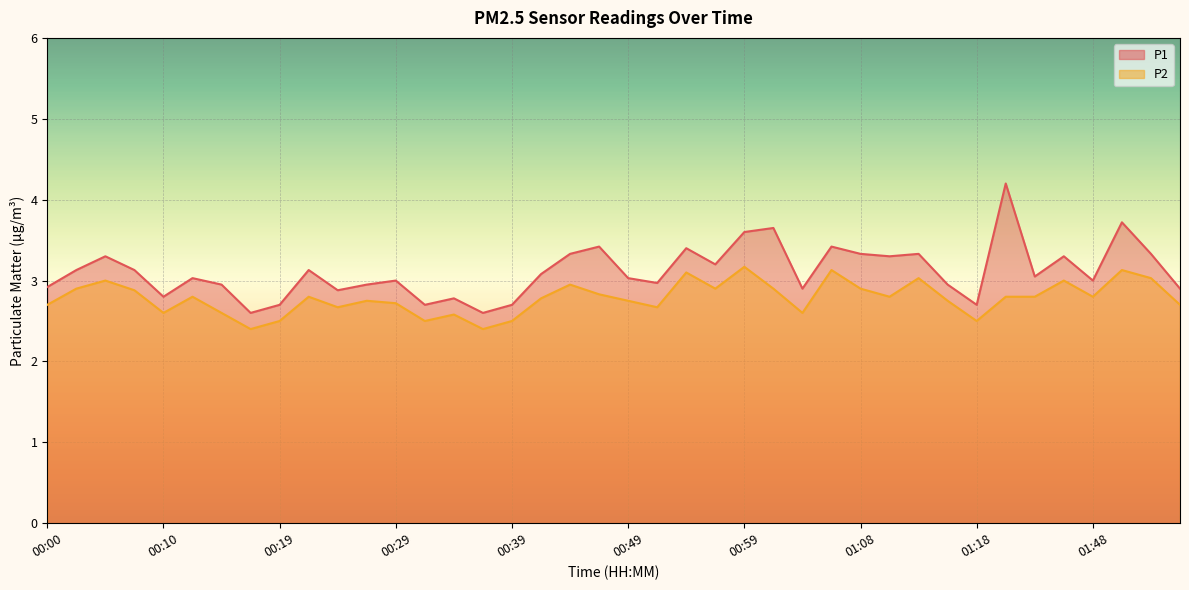

How many distinct data groups are displayed?

2